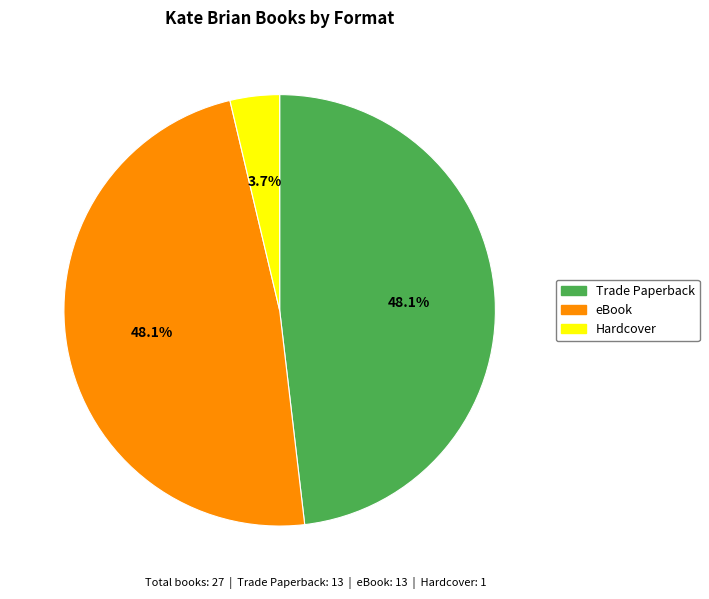

What percentage do Hardcover and Trade Paperback together represent?

51.9%